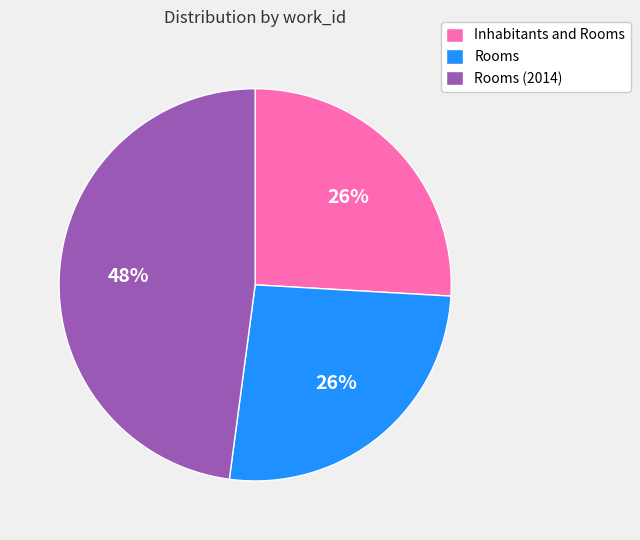

Approximately how many times larger is the value at Rooms compared to Inhabitants and Rooms?

1.0